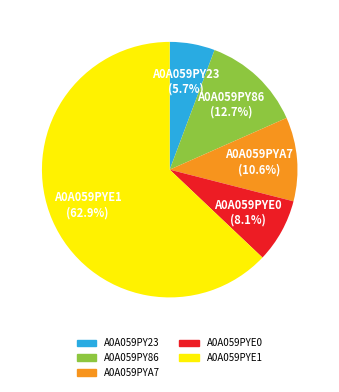

Which has a higher value, A0A059PYE0 or A0A059PYE1?

A0A059PYE1